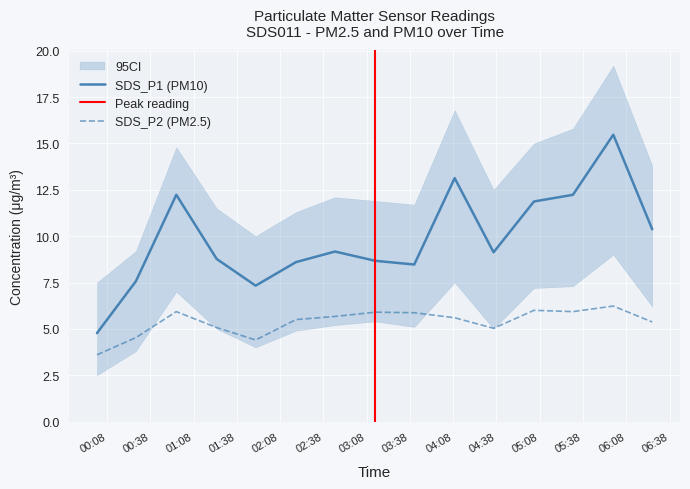

How many interior local peaks does the SDS_P2 series have?

4